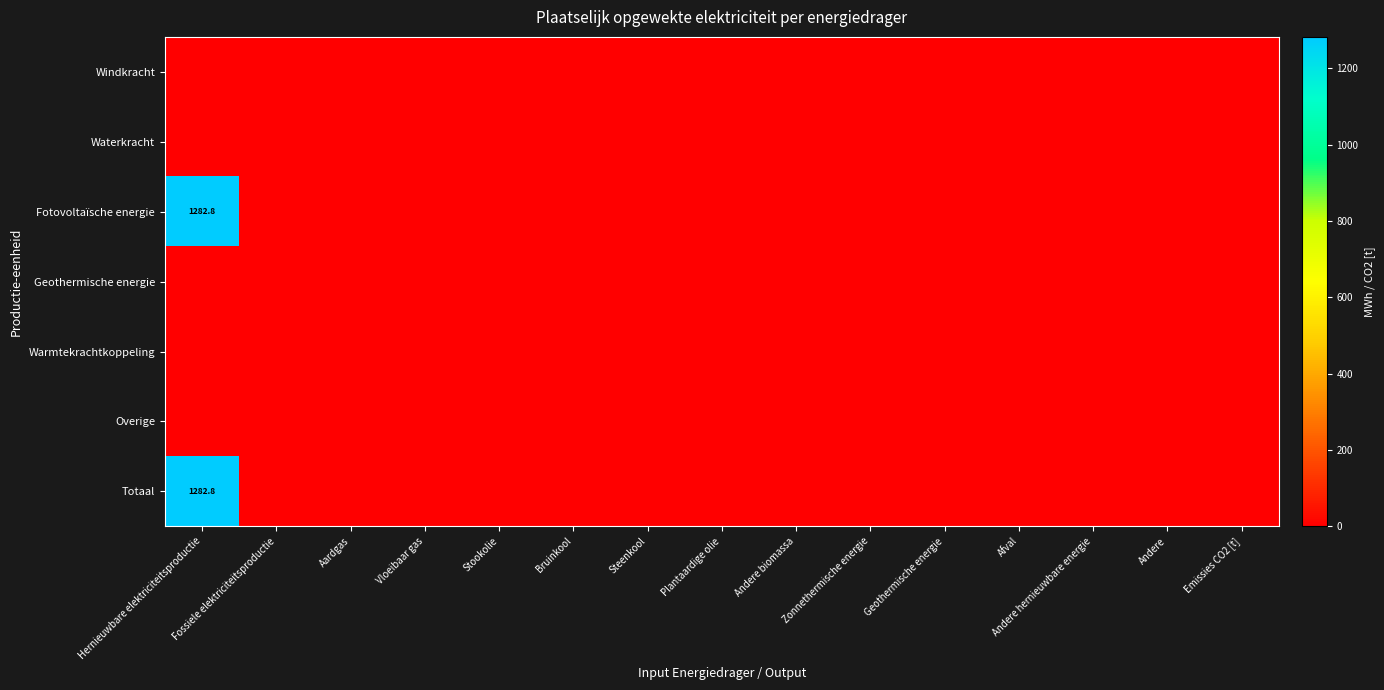

Between Steenkool and Andere hernieuwbare energie, which series saw the biggest shift?

Windkracht